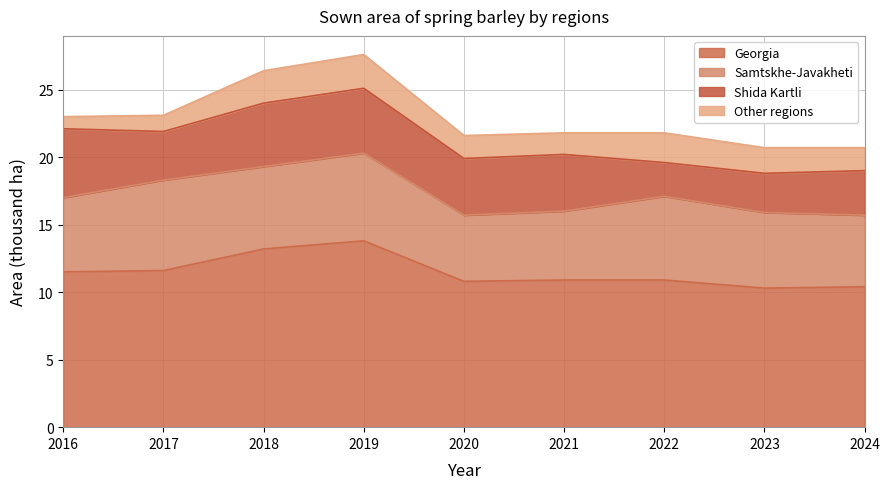

How many values in the Other regions series are below 1?

1